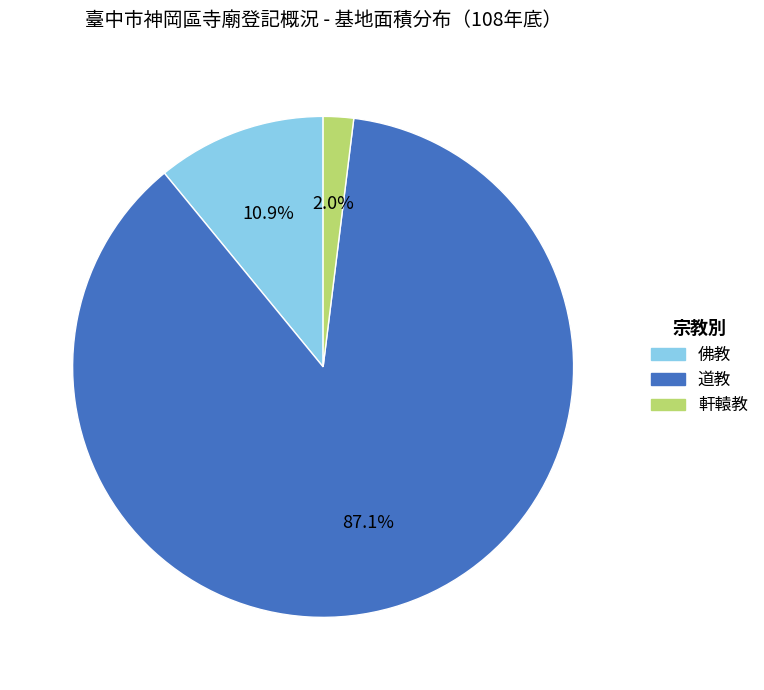

What is the ratio of the value at 軒轅教 to the value at 佛教?

0.2